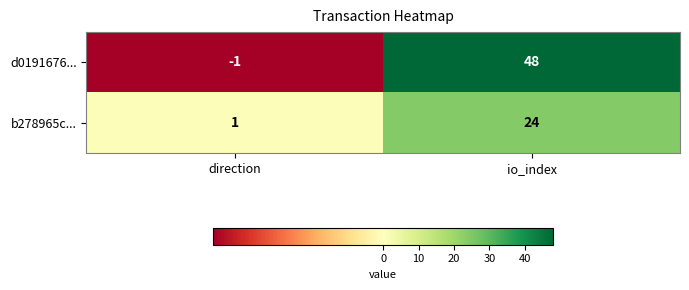

At which label is d0191676... closest to 23?

direction